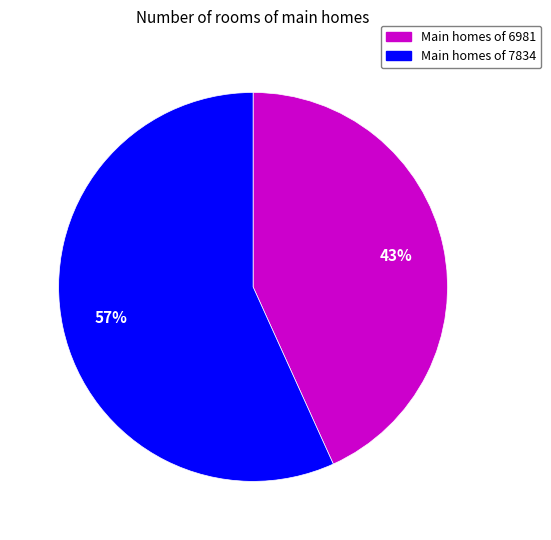

To the nearest percent, what is the difference between the largest and smallest slice percentages?

14%